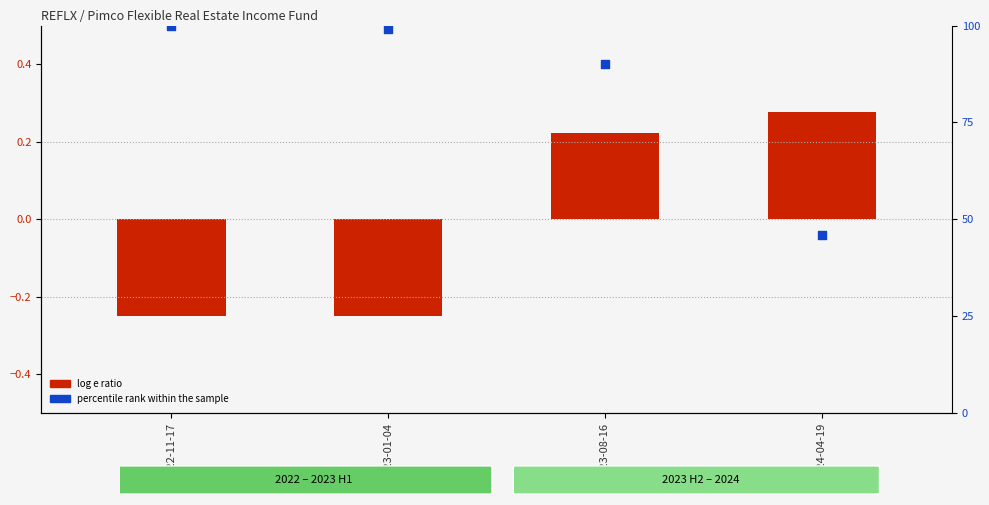

At how many categories does at least one series exceed 28?

4